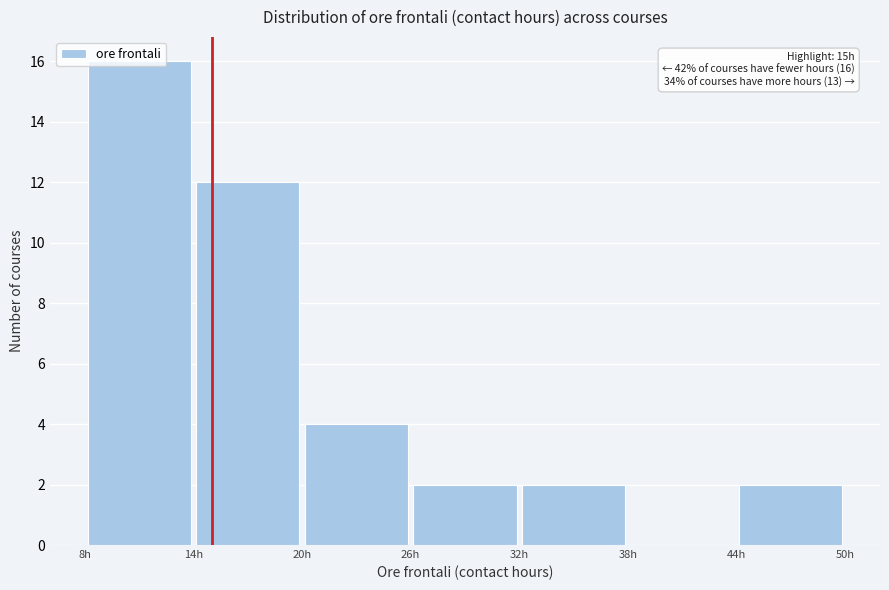

Over which range of the x-axis is the bar tallest?

8 to 14